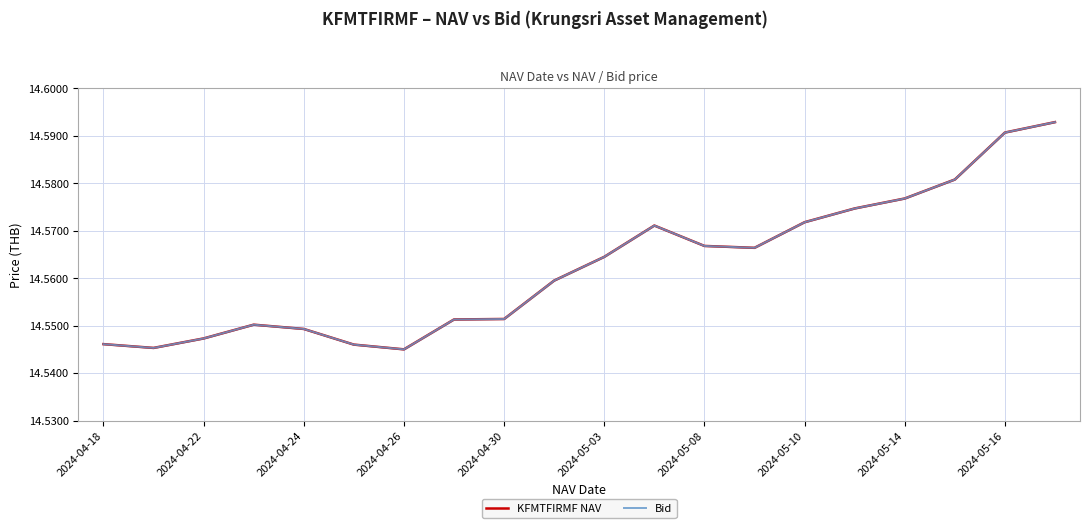

True or false: Bid has more than 2 interior local peaks.

False